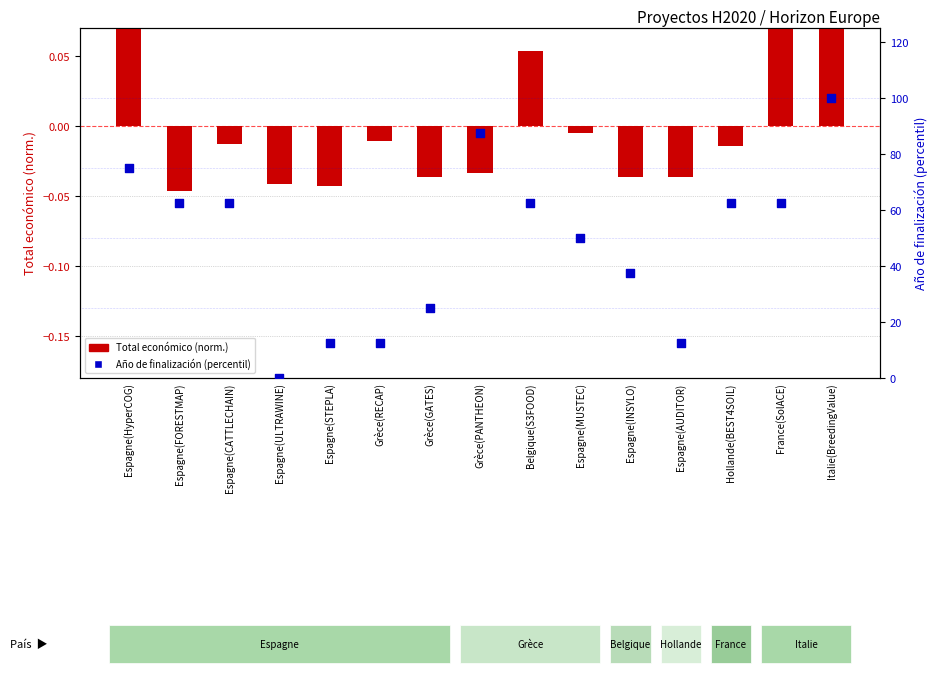

Which series reaches the maximum Y coordinate?

Año de finalización (percentil)